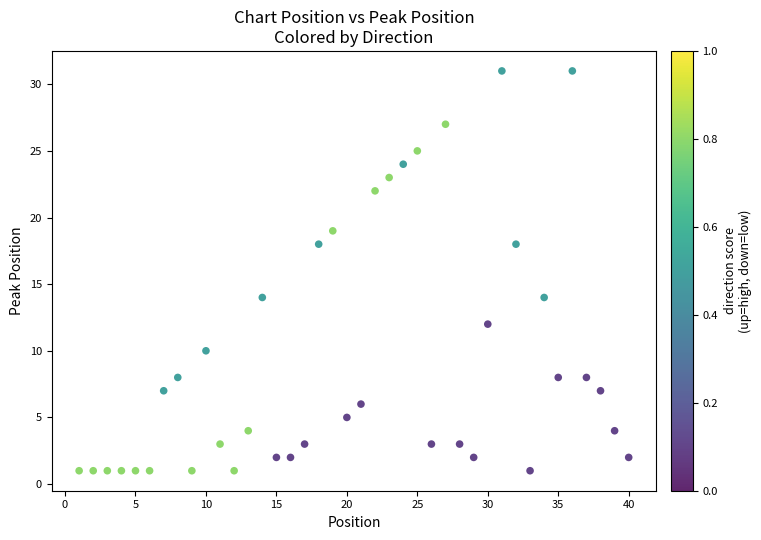

What is the range of X values (max minus min)?

39